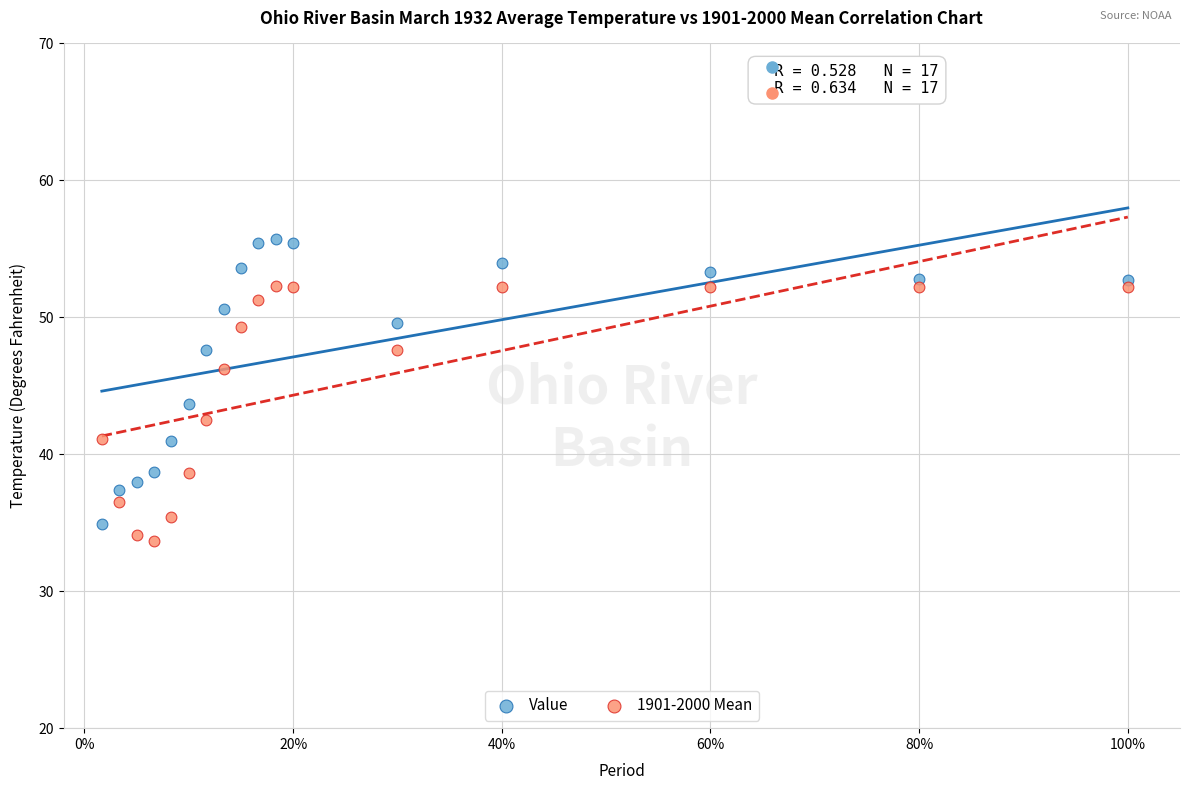

What is the X range (max minus min) for the scatter plot?

1.0